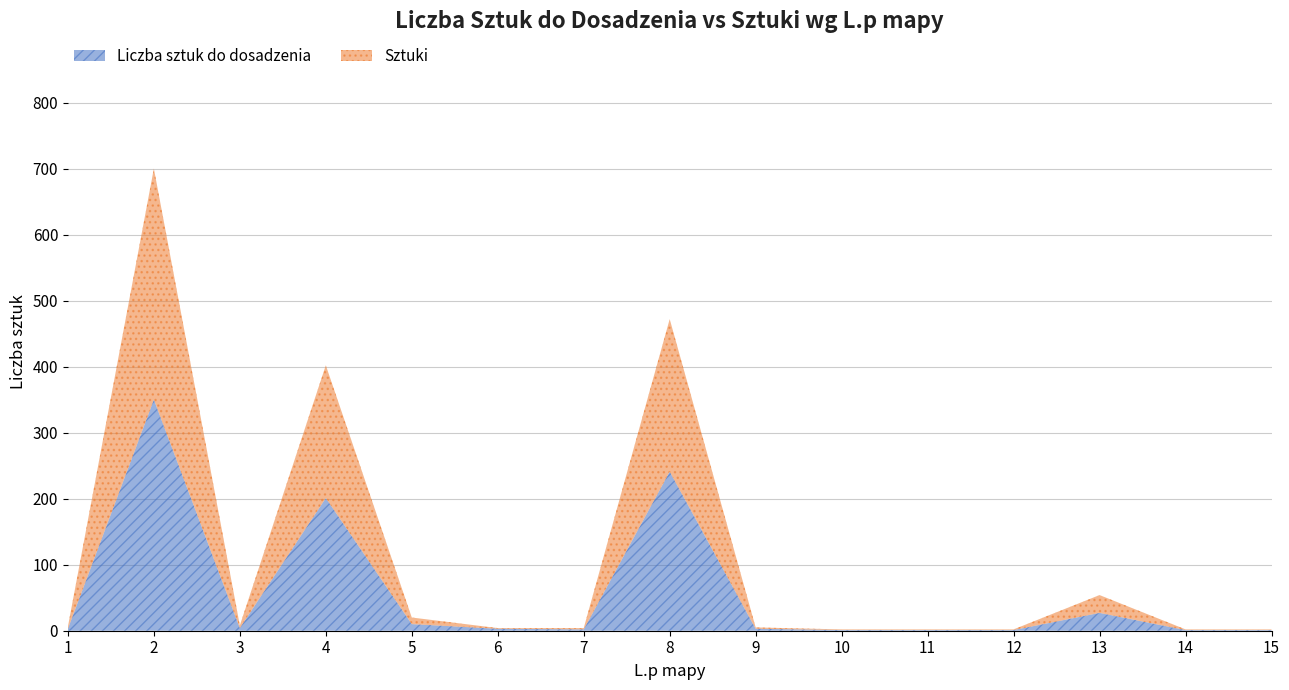

How many lines are shown in the chart?

2